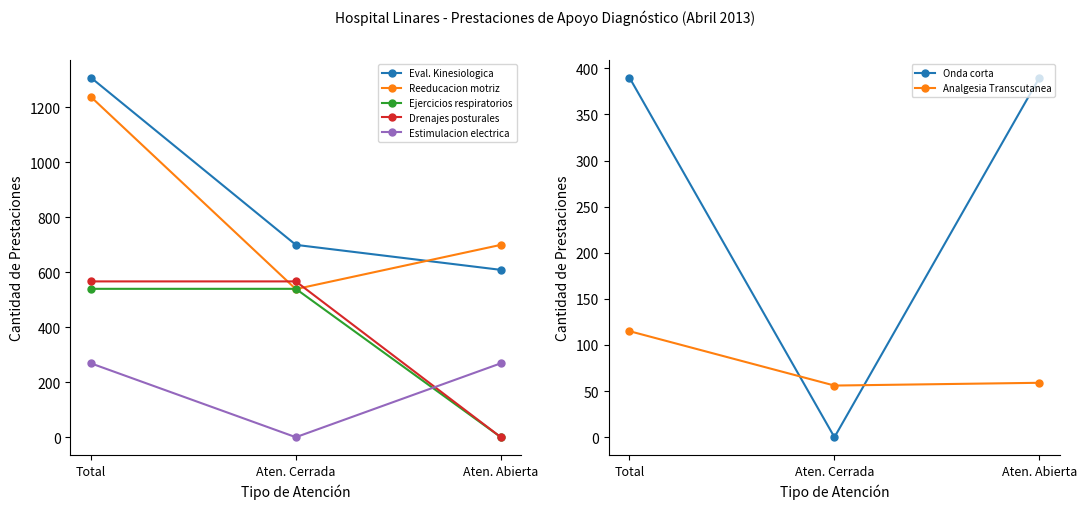

What is the average value of the Estimulacion electrica series?

179